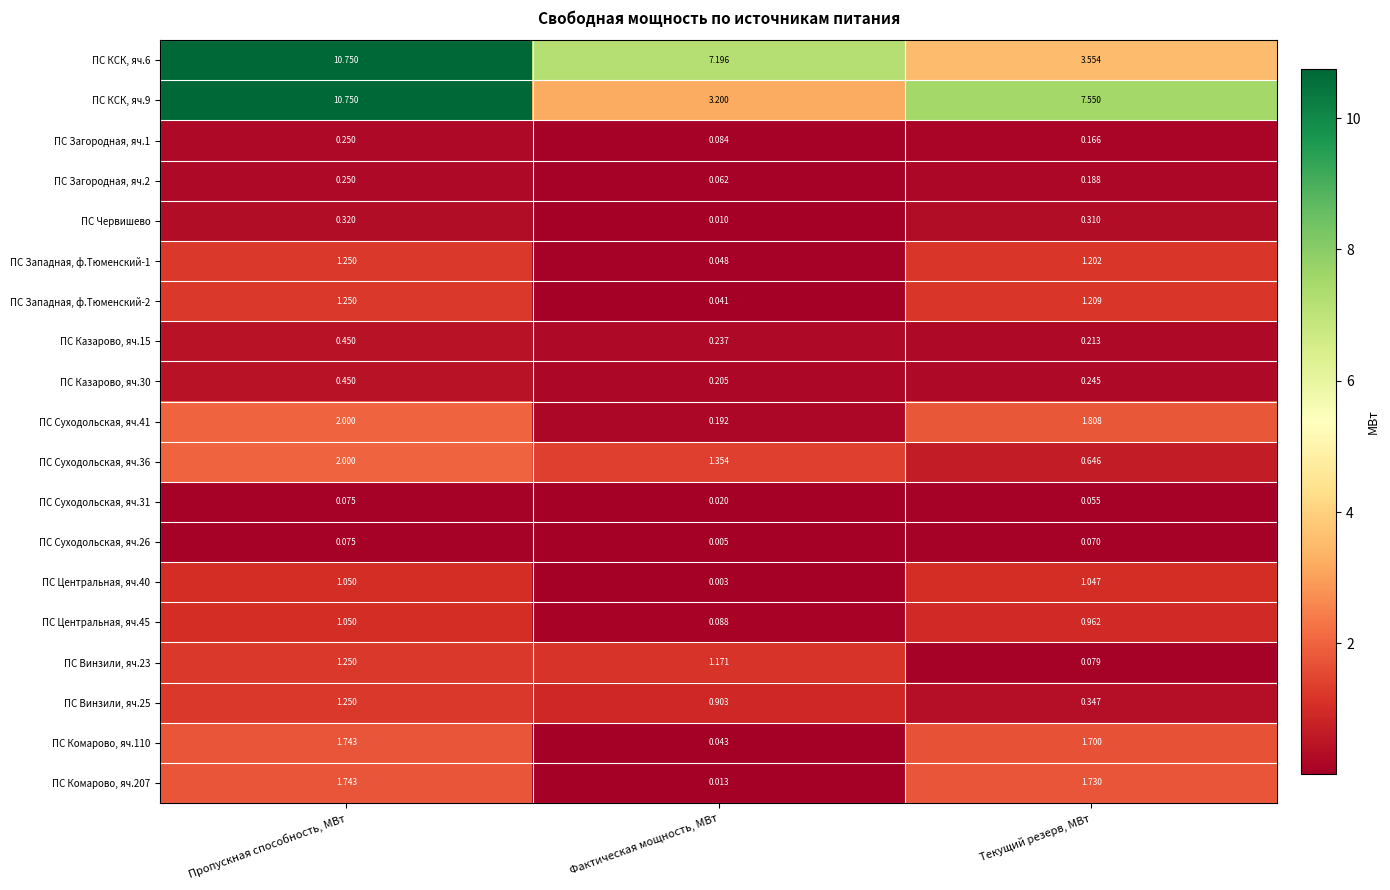

Between Пропускная способность, МВт and Текущий резерв, МВт, which series saw the biggest shift?

ПС КСК, яч.6